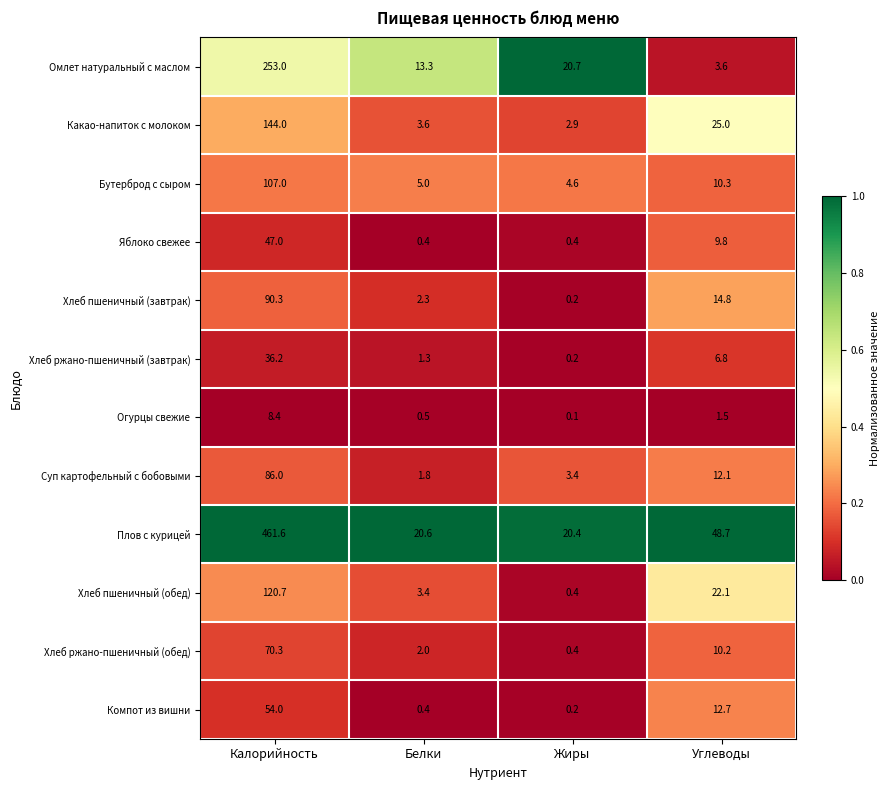

What is the difference between the second highest and second lowest values in the Плов с курицей series?

28.1